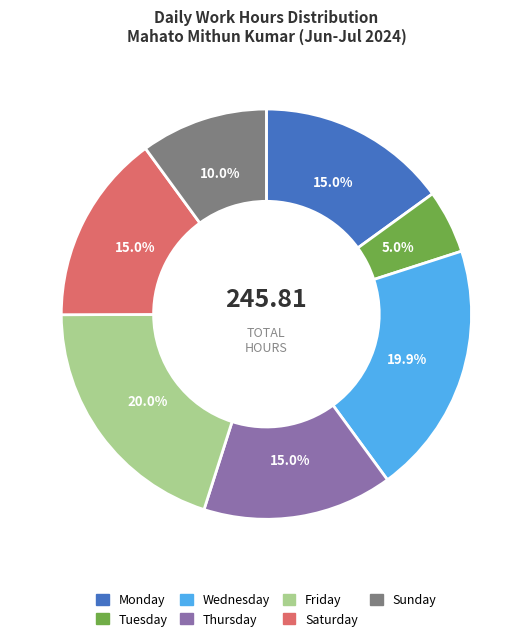

Is there any slice that represents more than half of the pie?

No